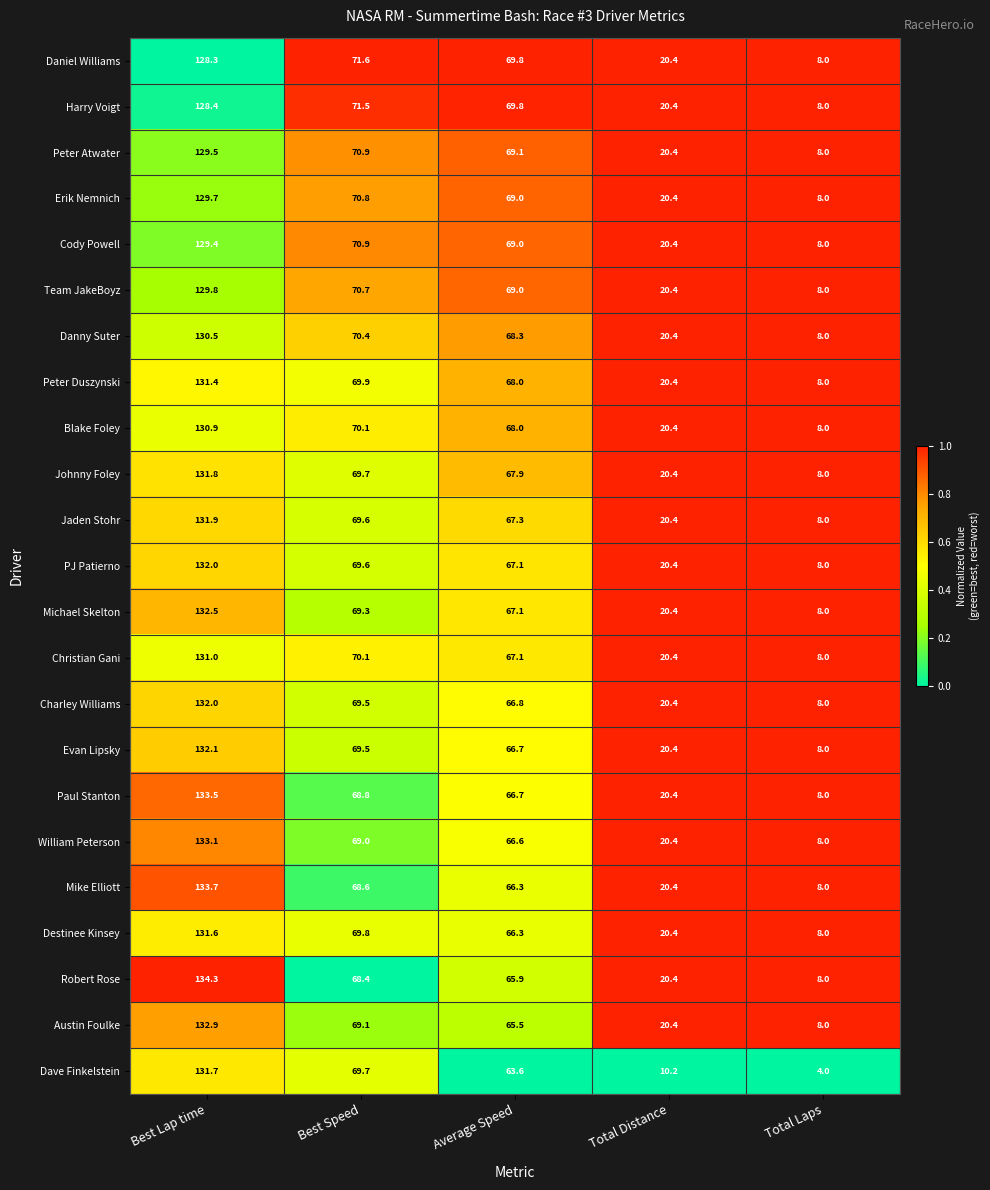

True or false: Harry Voigt has a value of 20.4 at Total Distance.

True